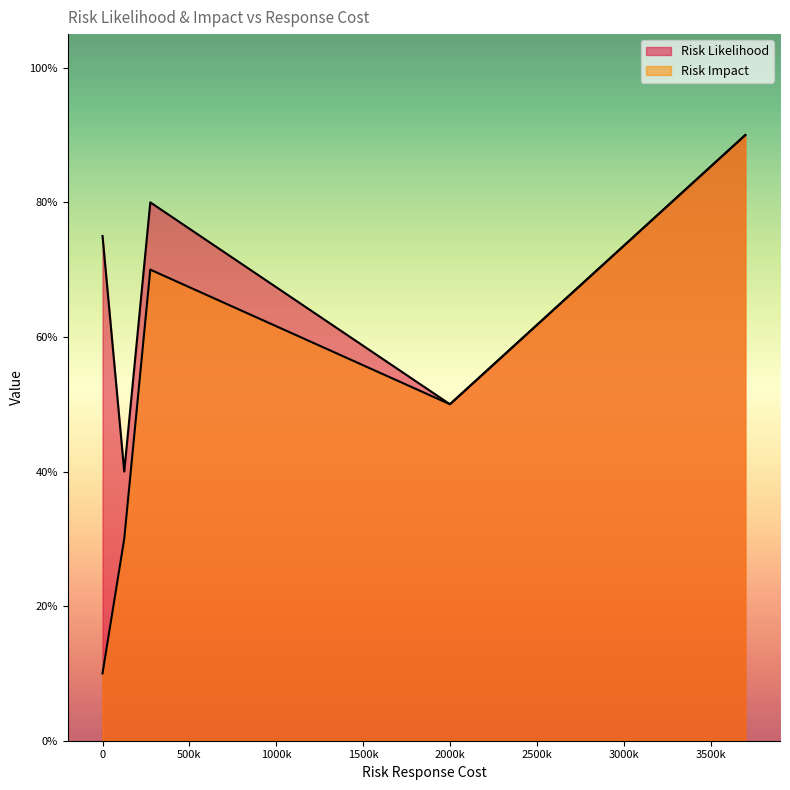

Does the chart have visible grid lines?

No